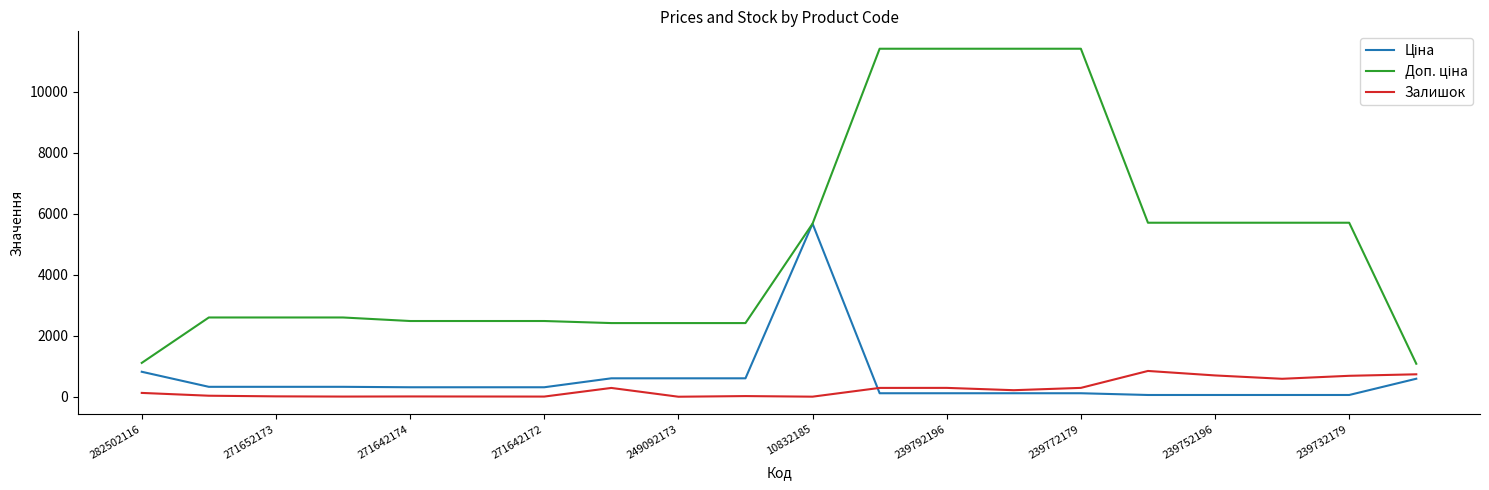

Does the chart display data point markers on the line(s)?

No